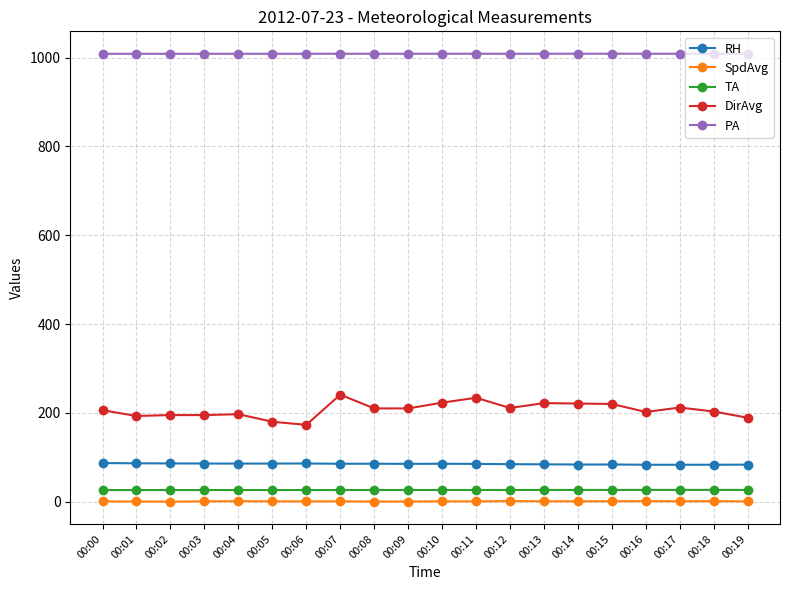

How many lines are shown in the chart?

5